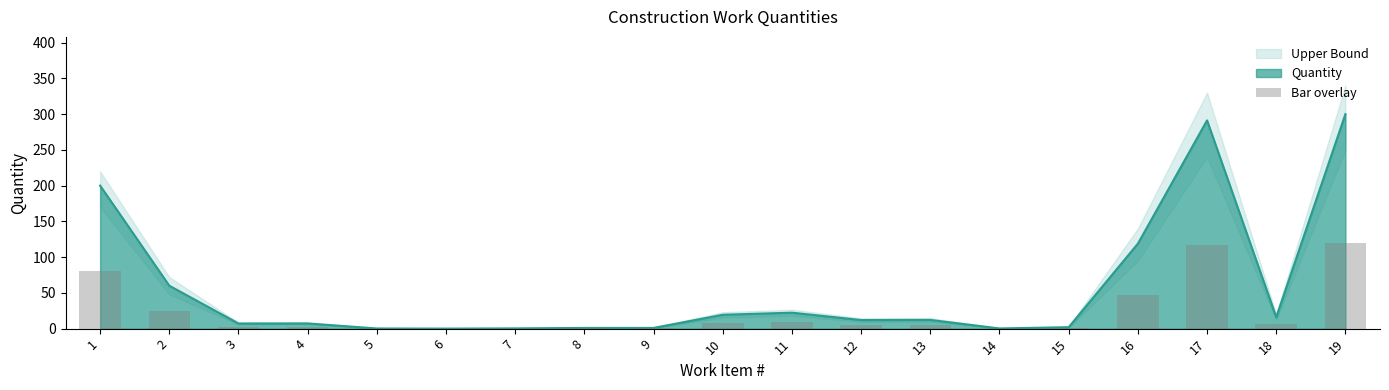

Is it true that the value at 7 is 0.2?

False